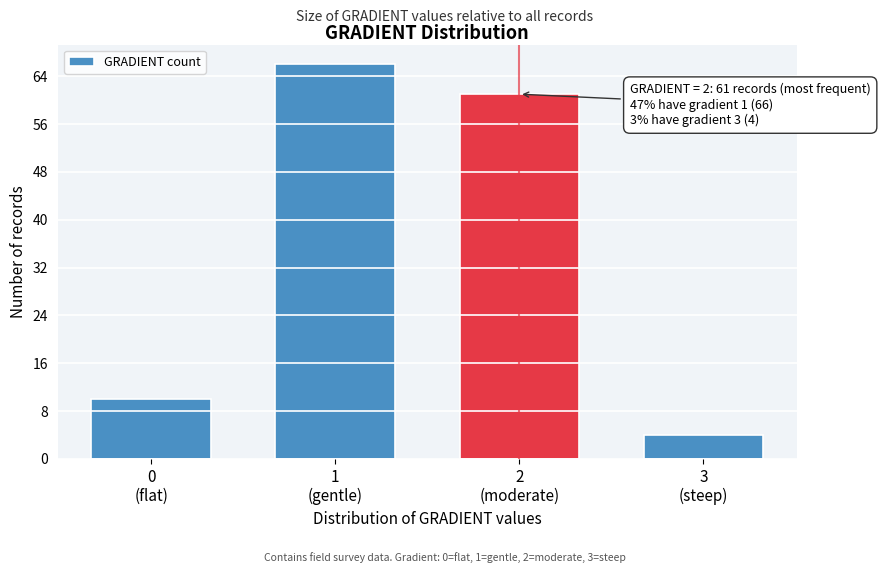

Reading left to right, extract all data points from this chart.

10	66	61	4